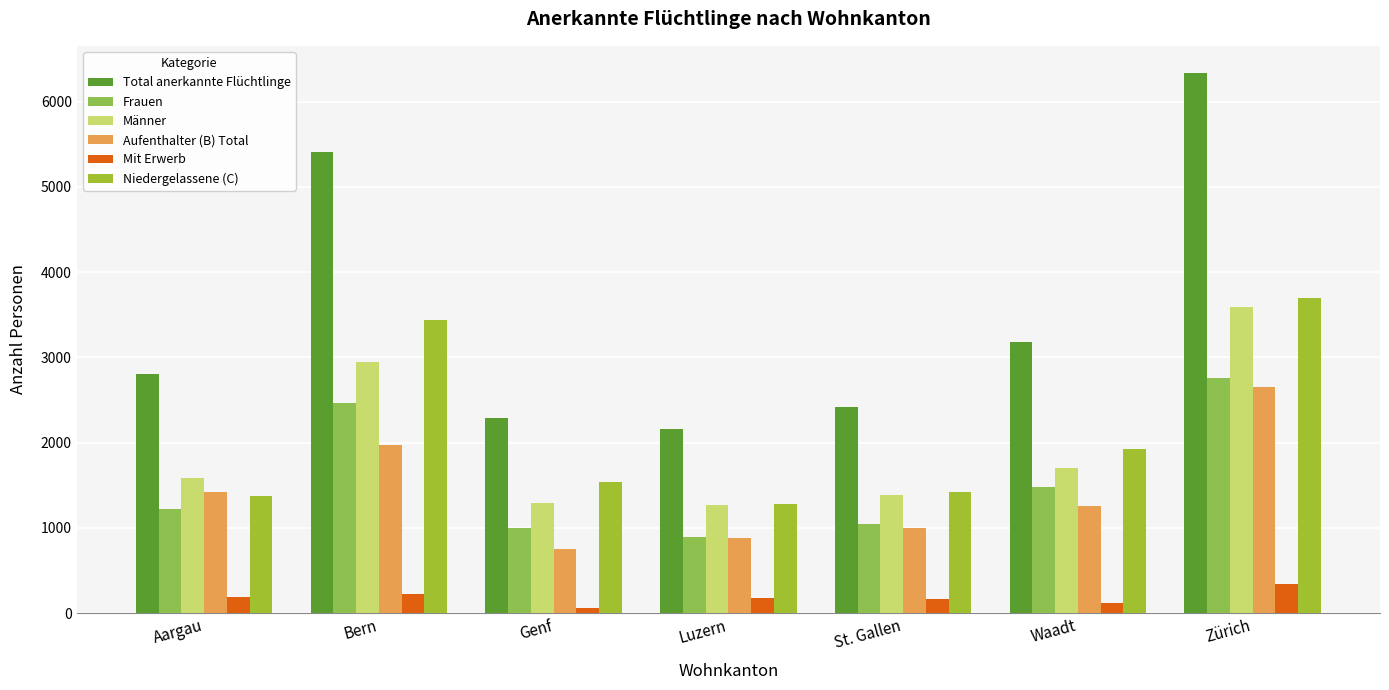

Which series has the largest total across all categories?

Total anerkannte Flüchtlinge